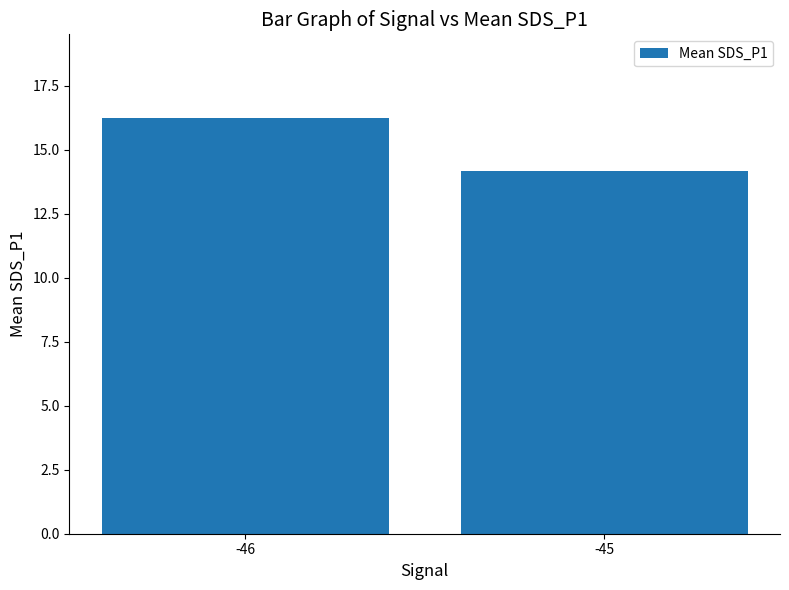

True or false: the data shows 23.7 at -45.

False